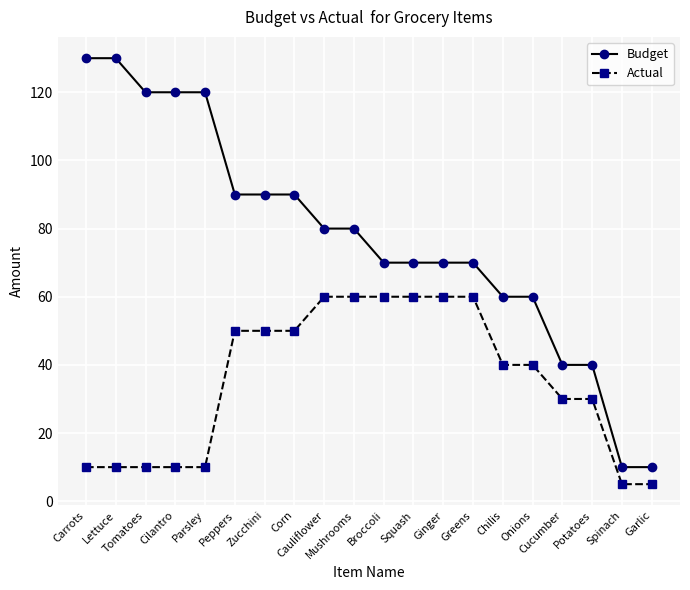

Rank the series by their average value, from lowest to highest.

Actual, Budget